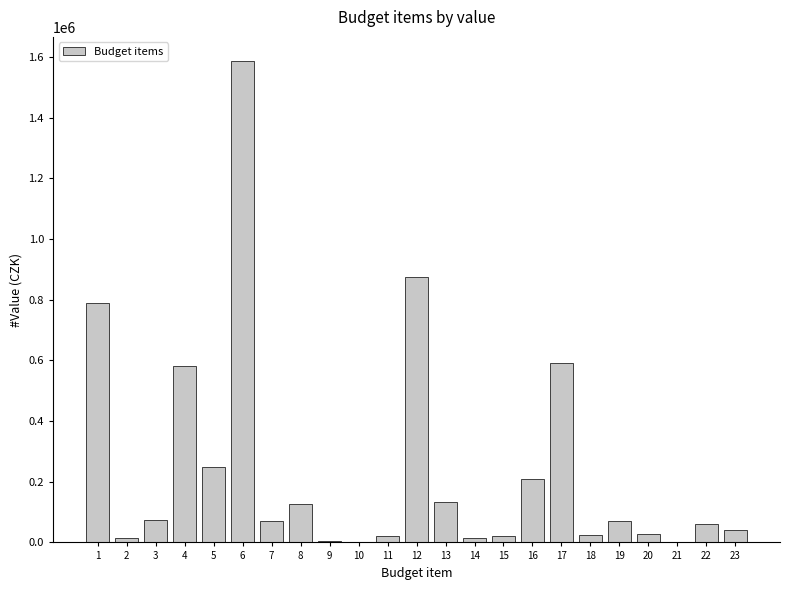

What is the greatest value displayed?

1587000